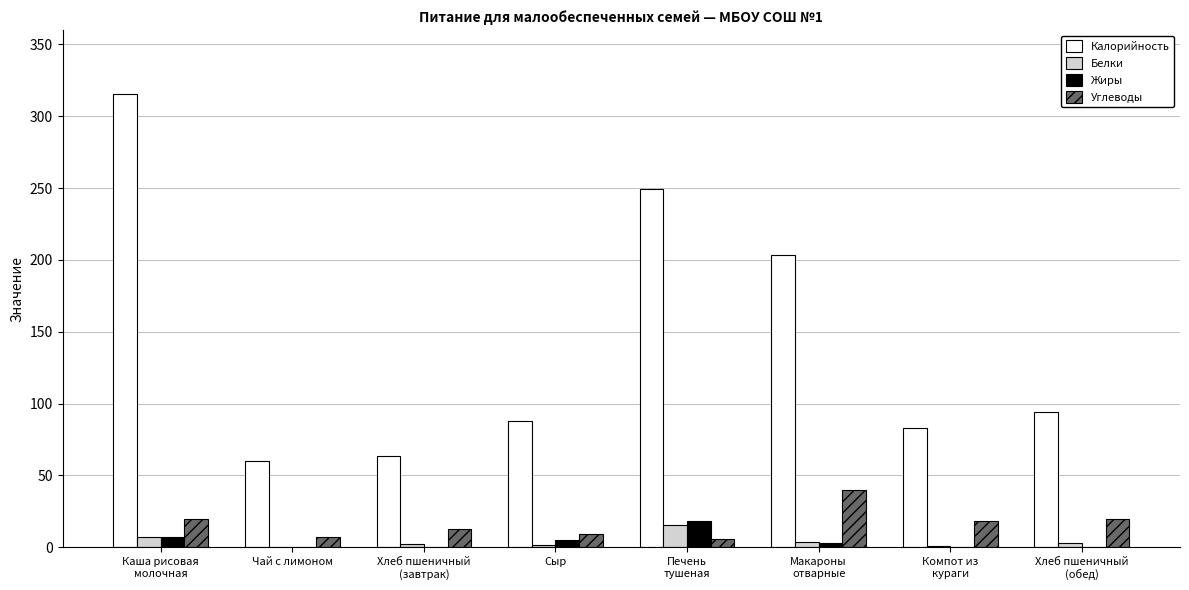

What is the average value of the Жиры series?

4.3